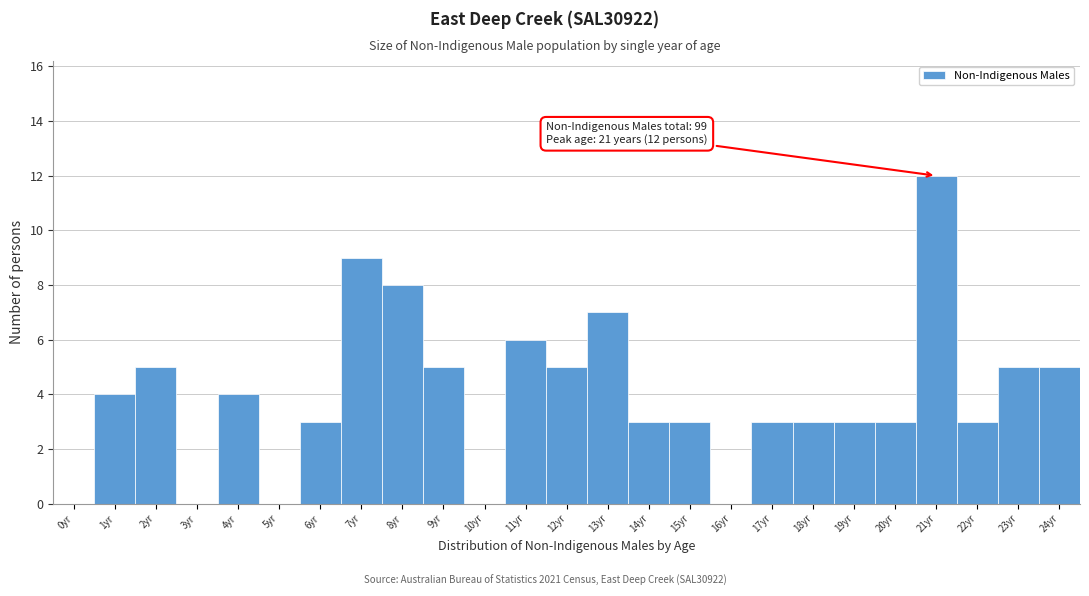

Reading right to left, list all the values displayed in this chart.

24yr=5	23yr=5	22yr=3	21yr=12	20yr=3	19yr=3	18yr=3	17yr=3	16yr=0	15yr=3	14yr=3	13yr=7	12yr=5	11yr=6	10yr=0	9yr=5	8yr=8	7yr=9	6yr=3	5yr=0	4yr=4	3yr=0	2yr=5	1yr=4	0yr=0